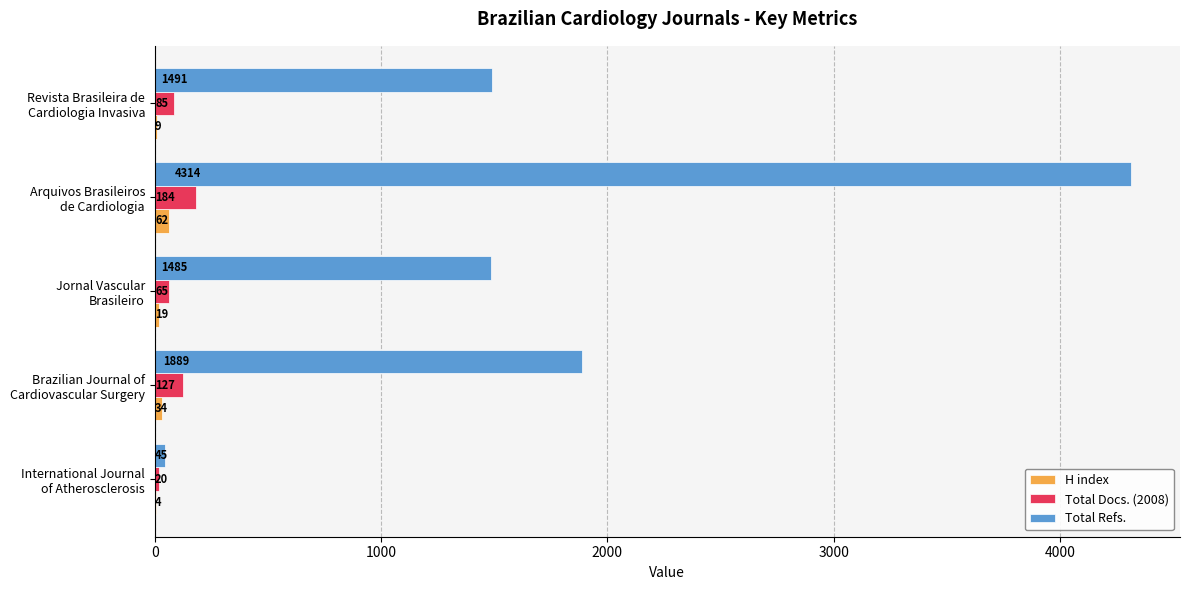

What is the maximum value for H index?

62